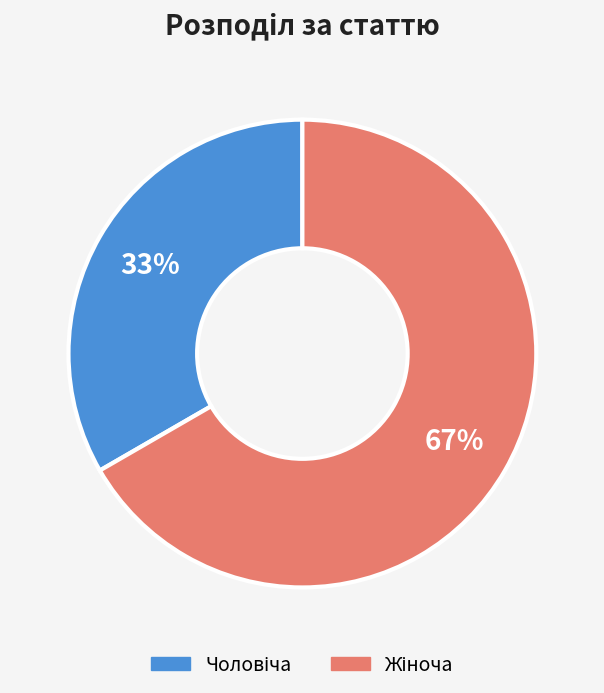

To the nearest percent, what is the average slice percentage?

50%